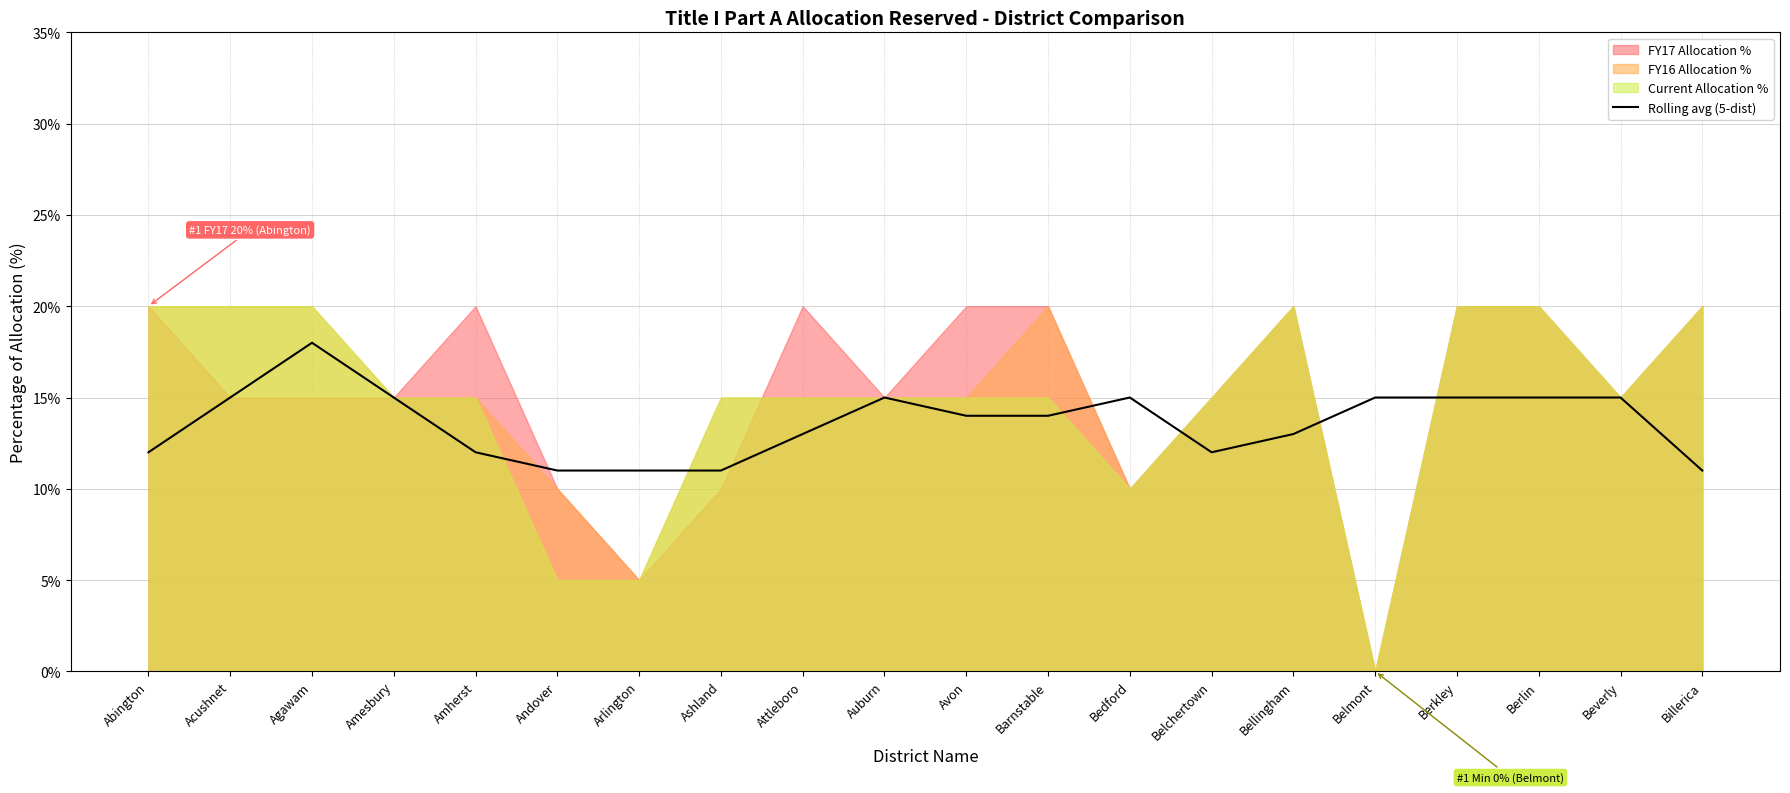

How many interior local peaks (higher than both neighbors) does the data have?

3